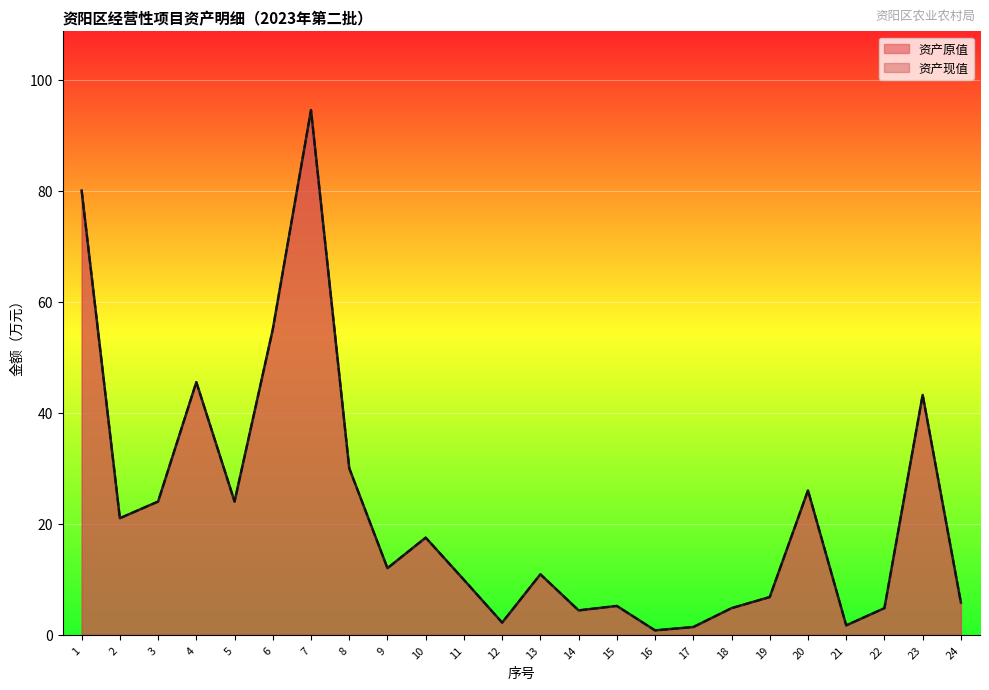

What is the value of the 资产现值 point at the 10th from the left?

17.5